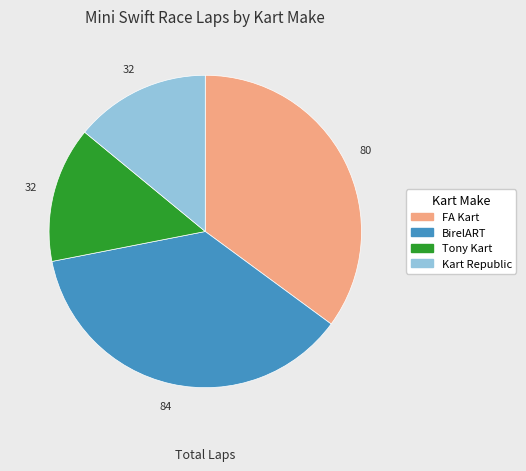

Is there a majority slice in this chart?

No